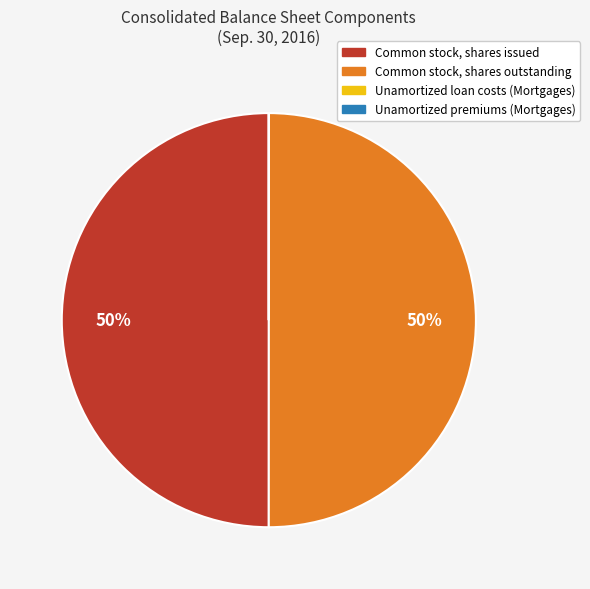

The Common stock, shares issued slice represents 50% of the pie. True or false?

True